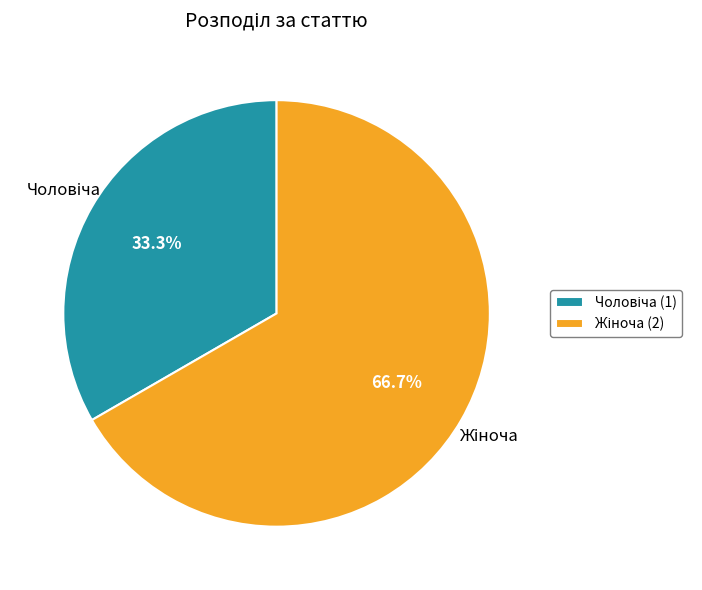

Is there a majority slice in this chart?

Yes